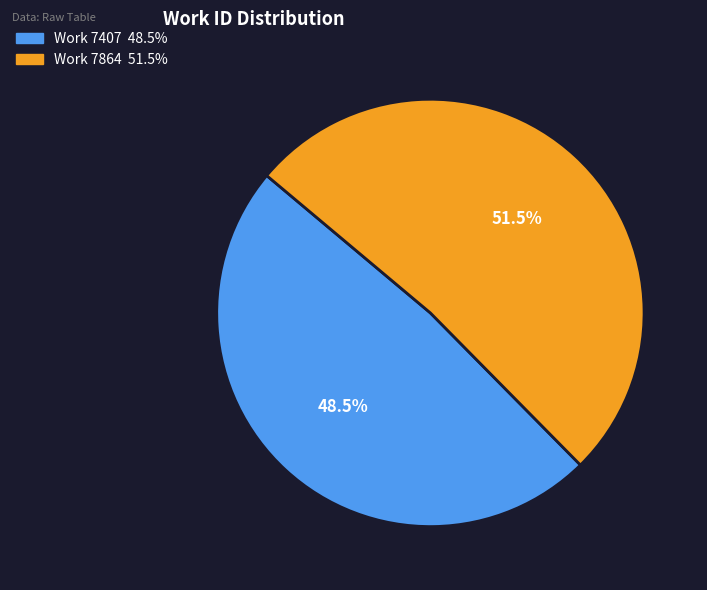

Rank the categories by value from lowest to highest.

Work 7407, Work 7864